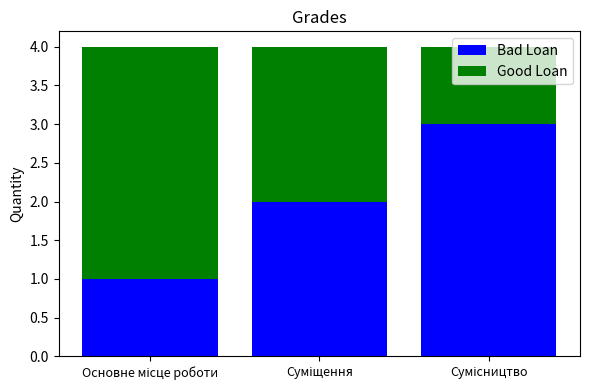

What is the highest value of the Bad Loan series?

3